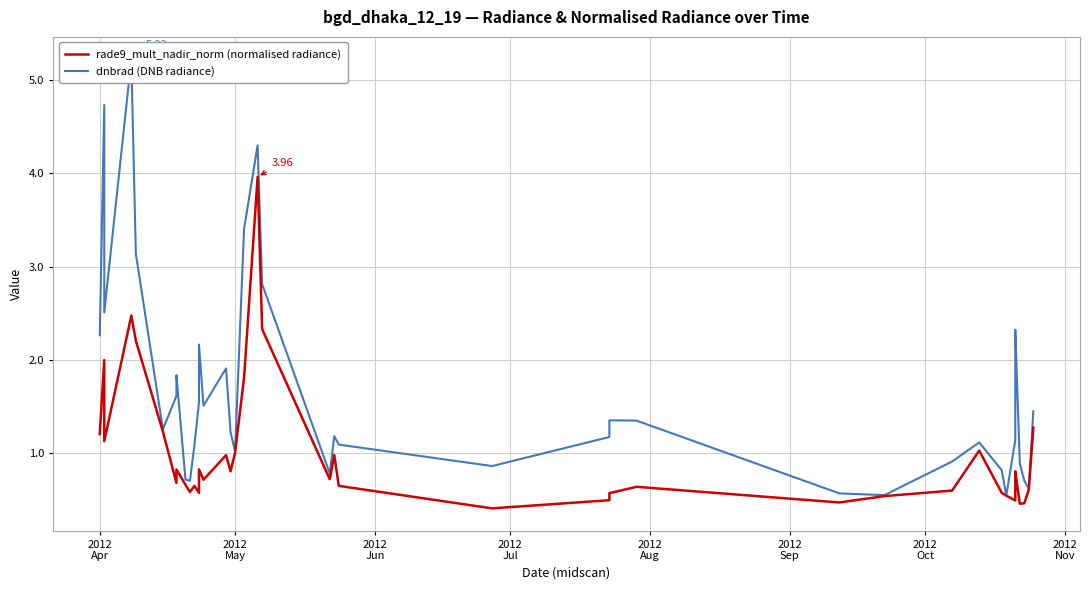

How many interior local valleys does the dnbrad (DNB radiance) series have?

10